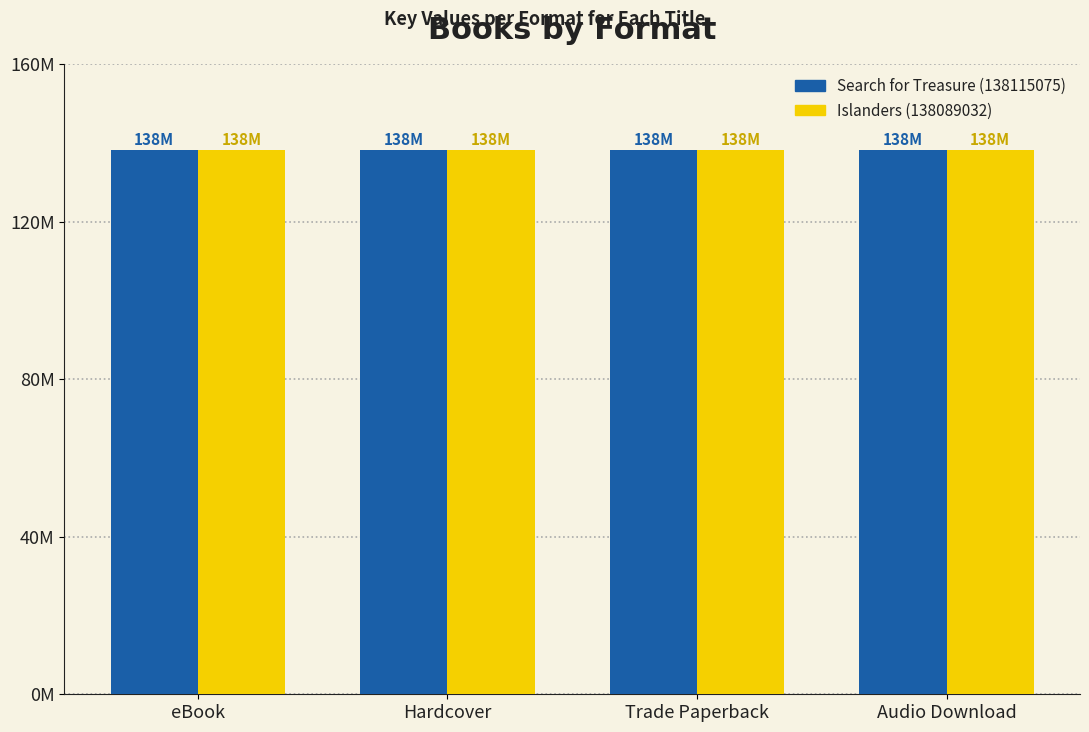

Which label corresponds to the largest value in the chart?

eBook